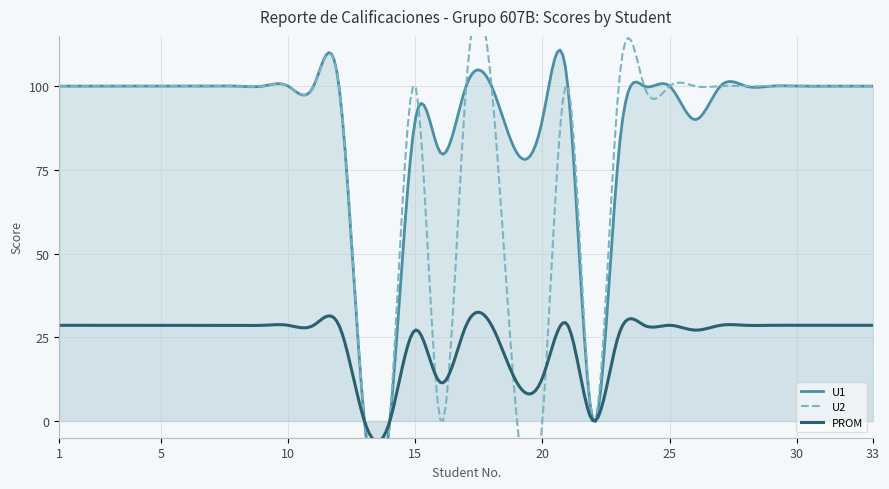

At which label does PROM first exceed 28?

1